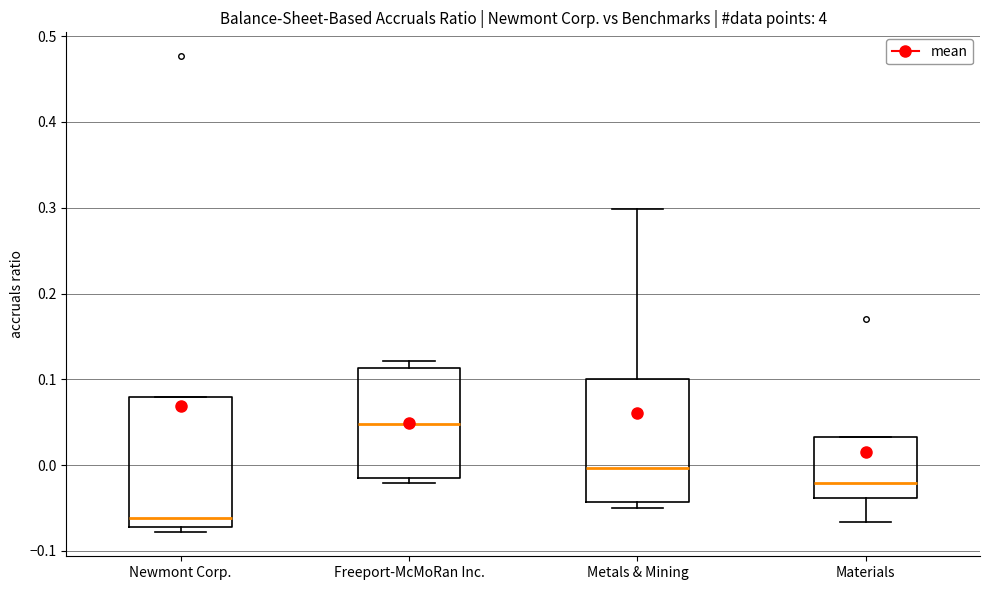

Where is the lower edge of the box for Metals & Mining on the y-axis? The values are not printed on the chart, so give them approximately, as read against the axis.

-0.04